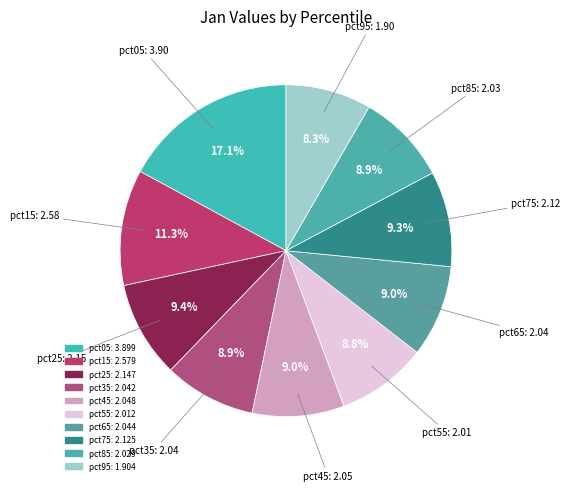

Does pct85 represent more than half of the total?

No